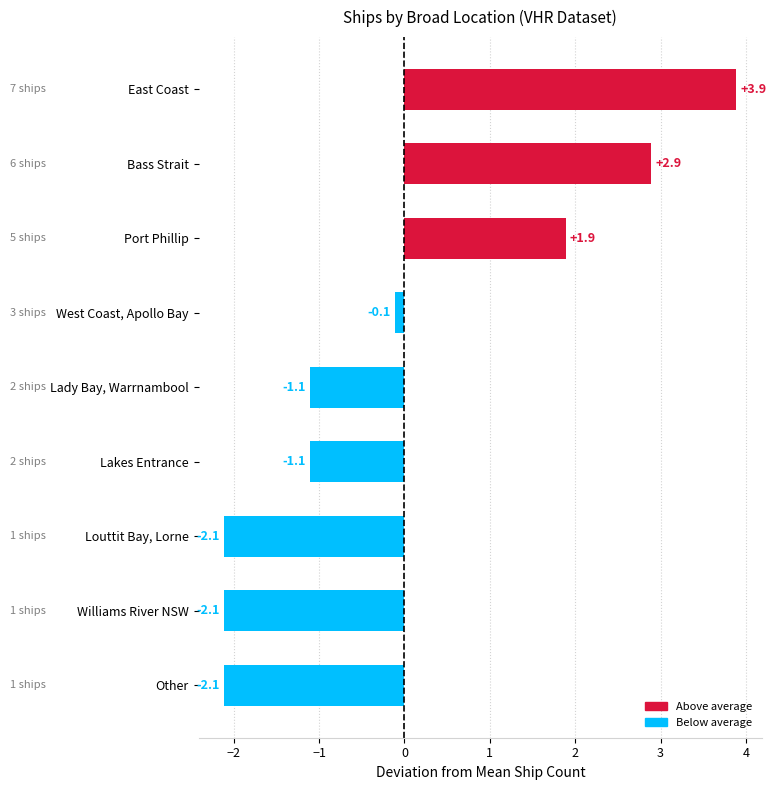

What is the difference between the maximum and minimum values?

6.0